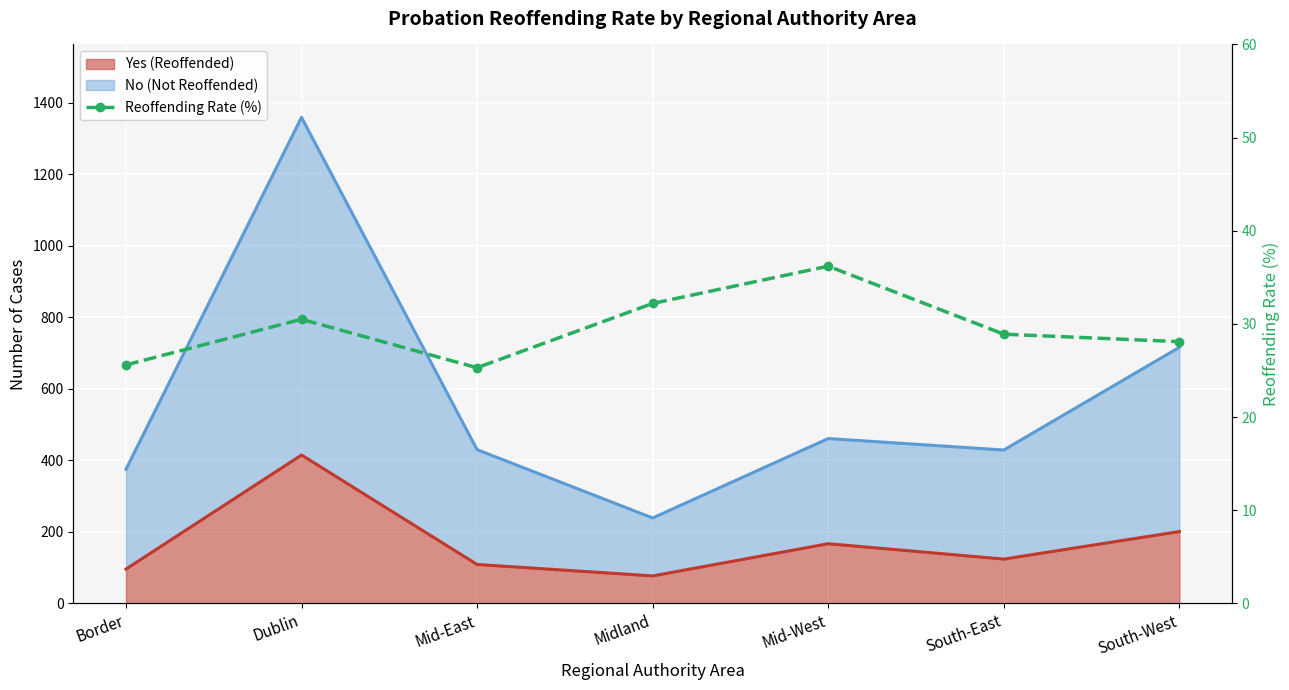

At which label does the data first exceed 28?

Dublin